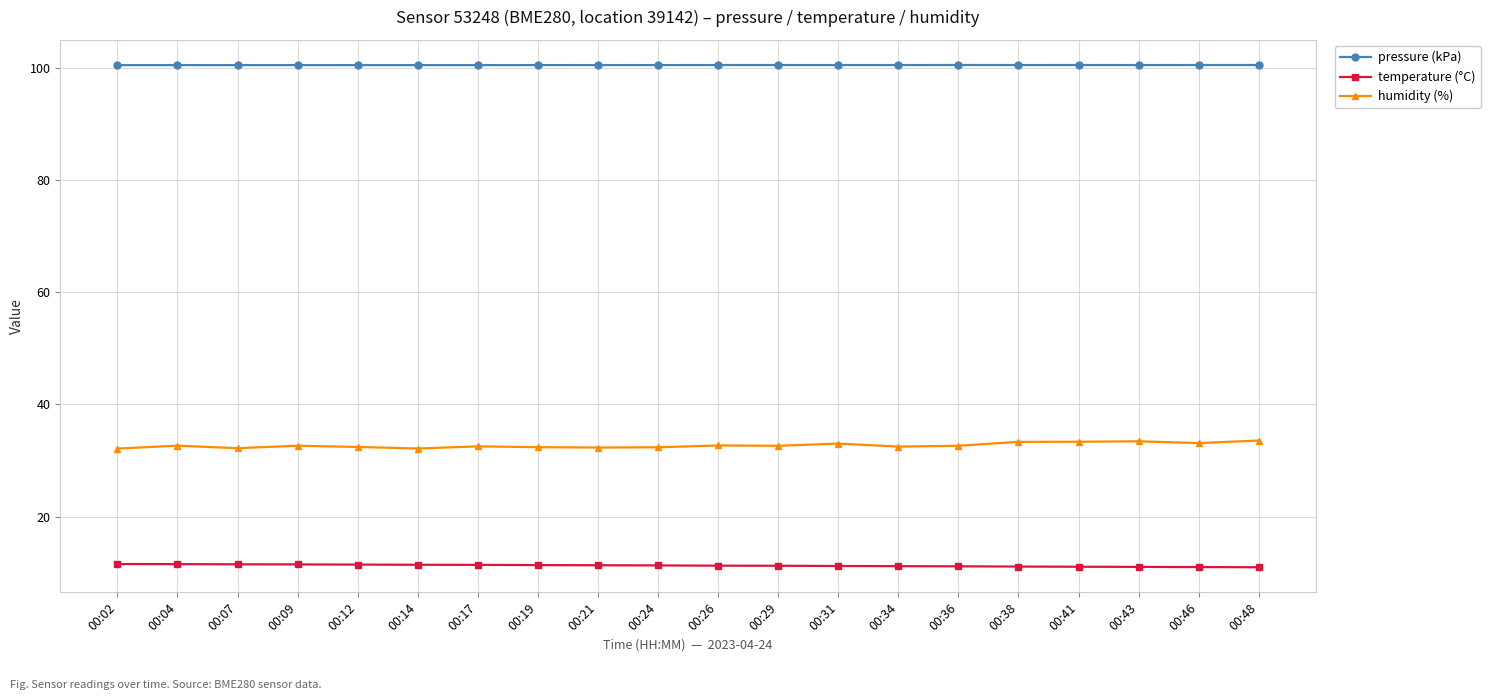

Does the chart display data point markers on the line(s)?

Yes